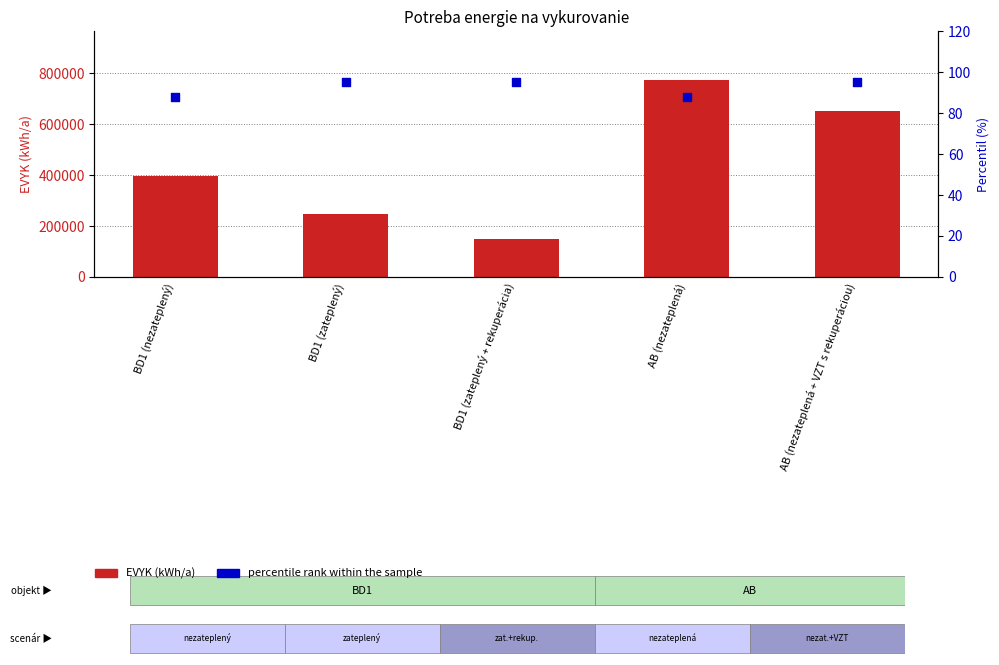

What is the total value across all series at AB (nezateplená)?

772634.6